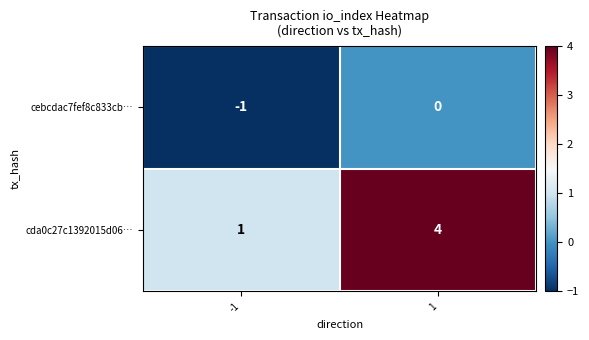

Is it true that cda0c27c1392015d06… equals 0 at -1?

False